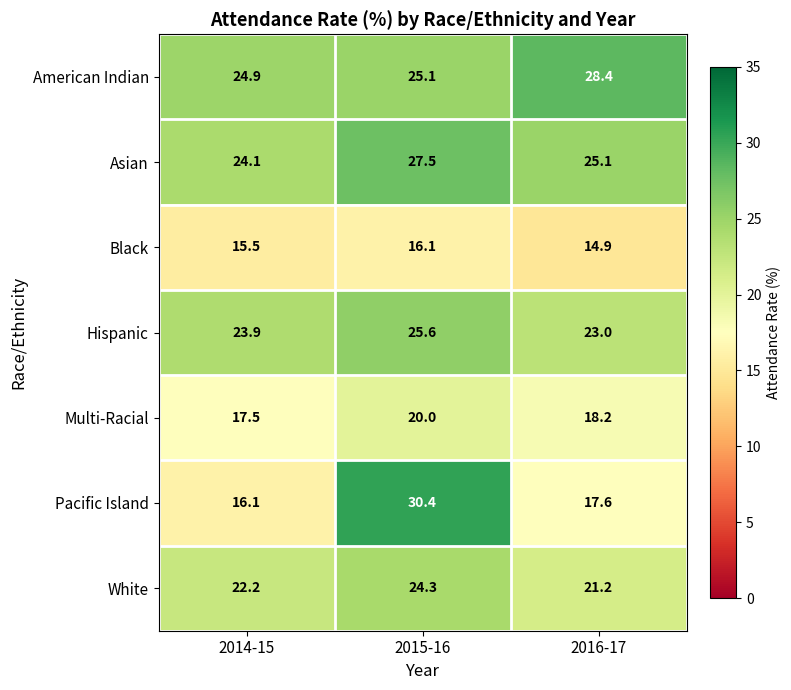

List the series in order of their peak value, highest first.

Pacific Island, American Indian, Asian, Hispanic, White, Multi-Racial, Black